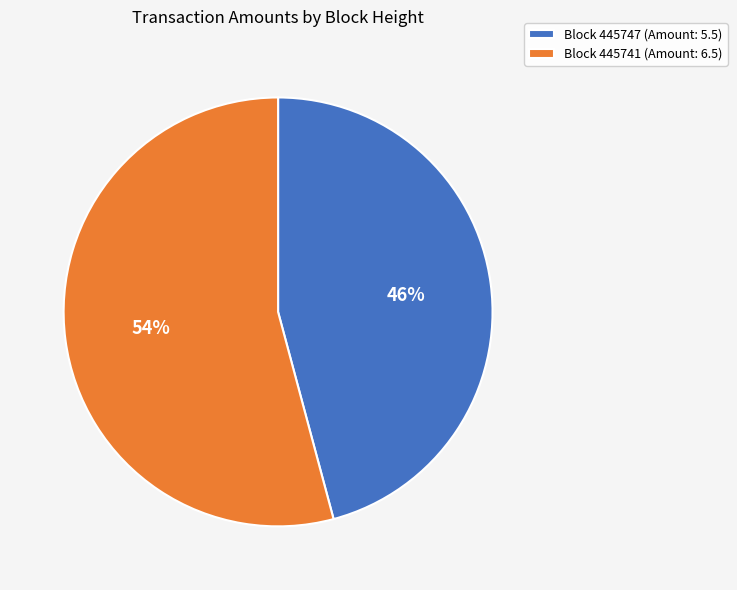

What percentage is the Block 445747 (Amount: 5.5) slice, to the nearest percent?

46%